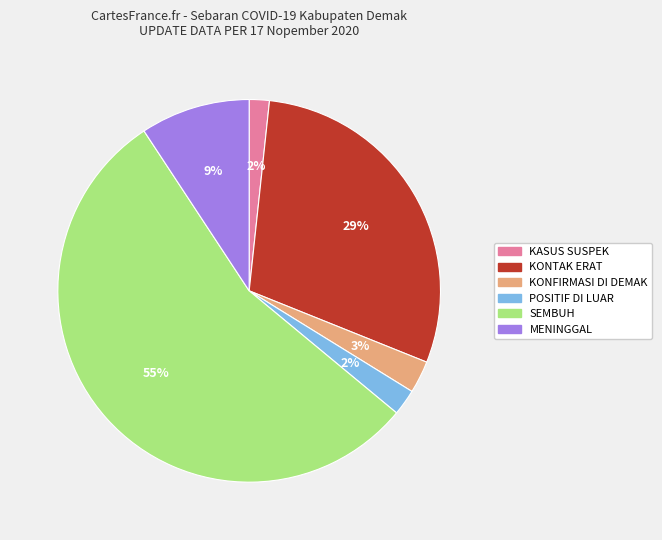

Is the sum of POSITIF DI LUAR and SEMBUH greater than half?

Yes